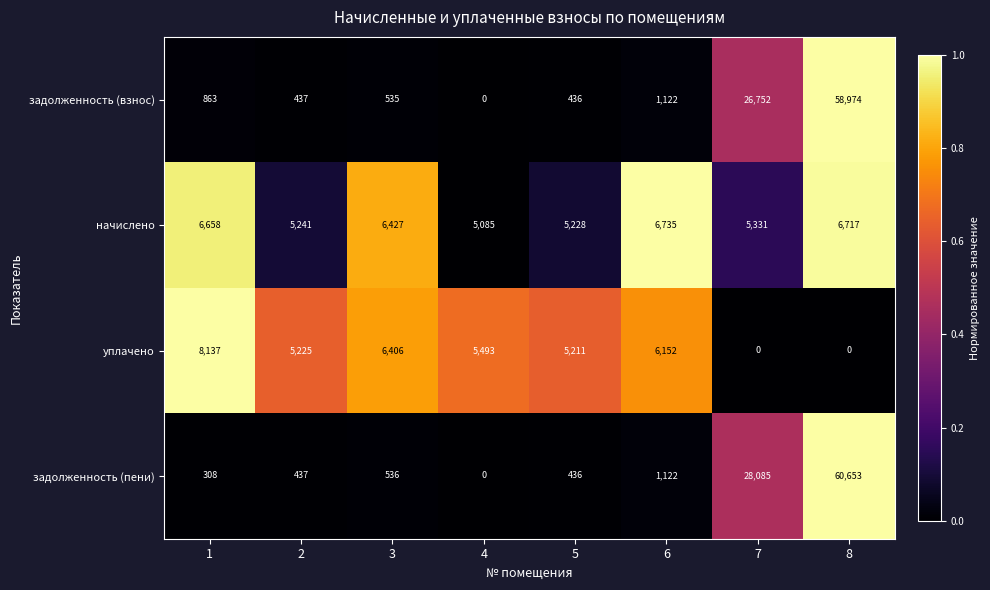

True or false: задолженность (взнос) has a value of 58974 at 8.

True